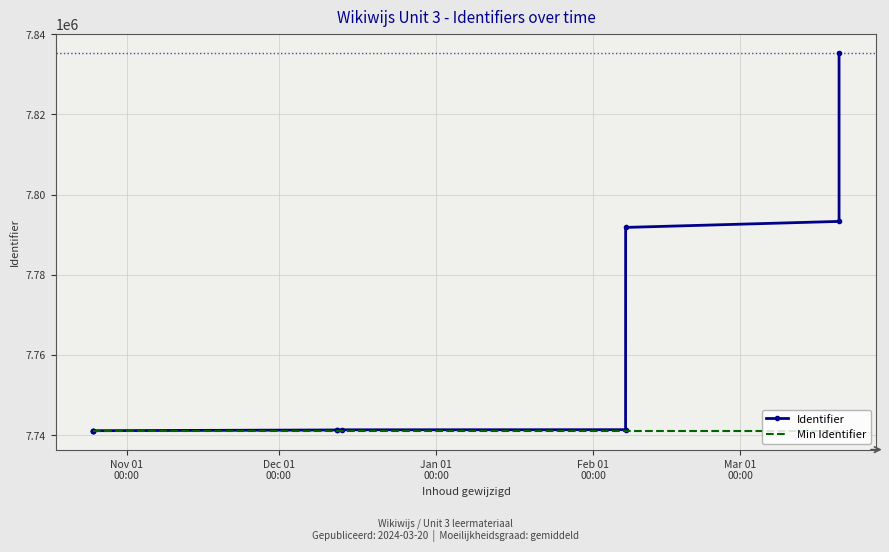

Which series has the largest total across all categories?

Identifier